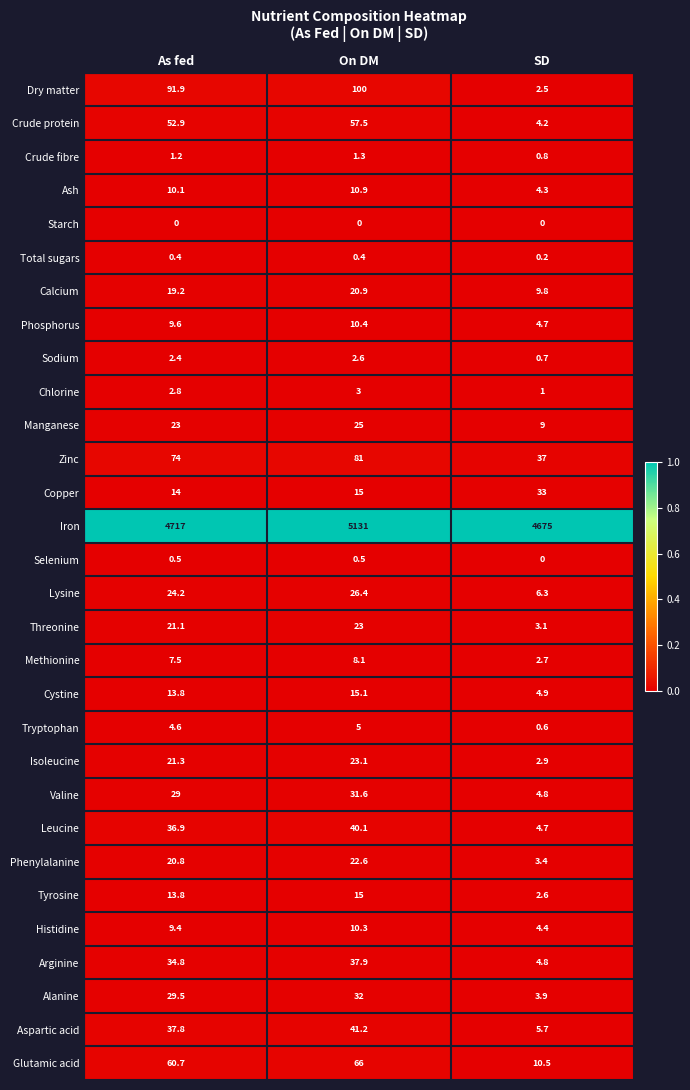

At how many categories does at least one series exceed 0?

3